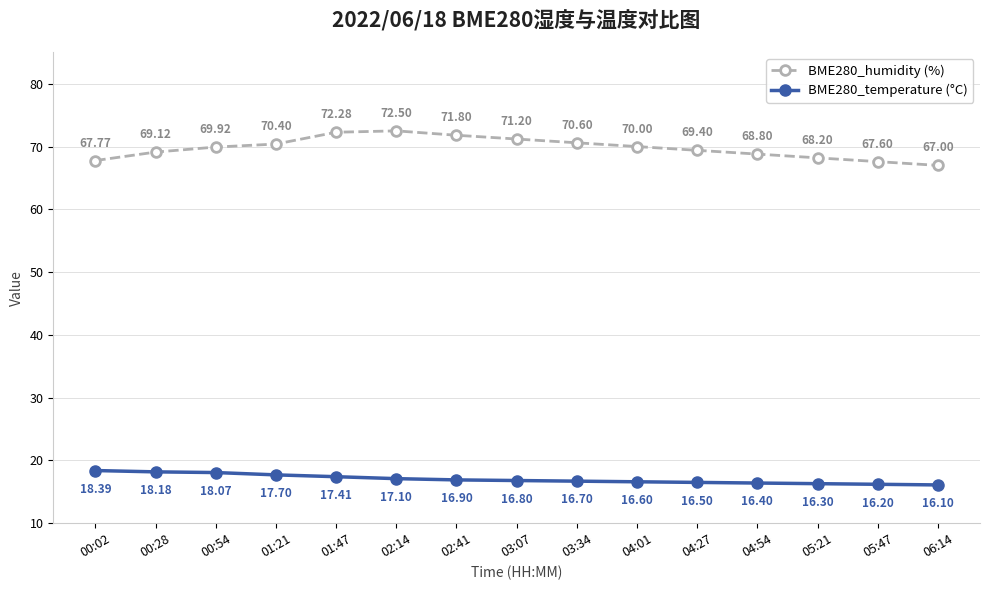

True or false: BME280_temperature (°C) and BME280_humidity (%) cross at least once.

False